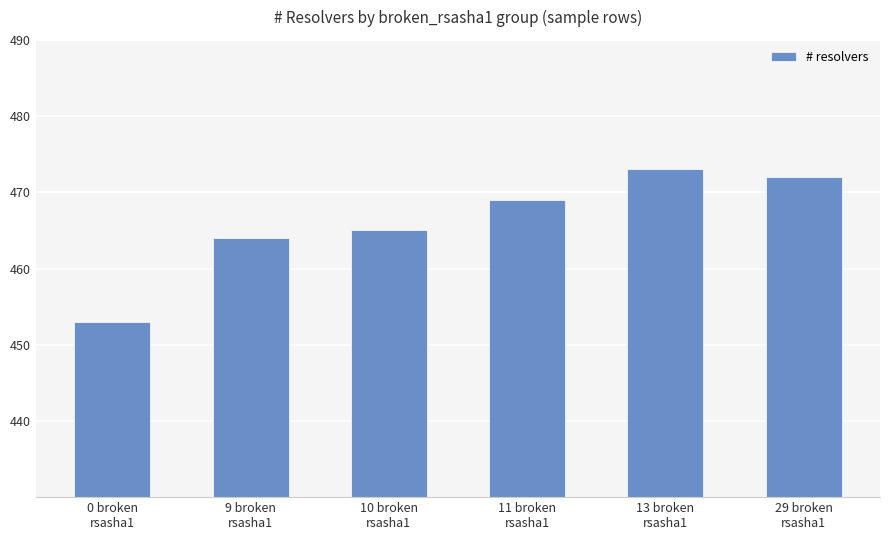

What is the difference between the maximum and minimum values?

20